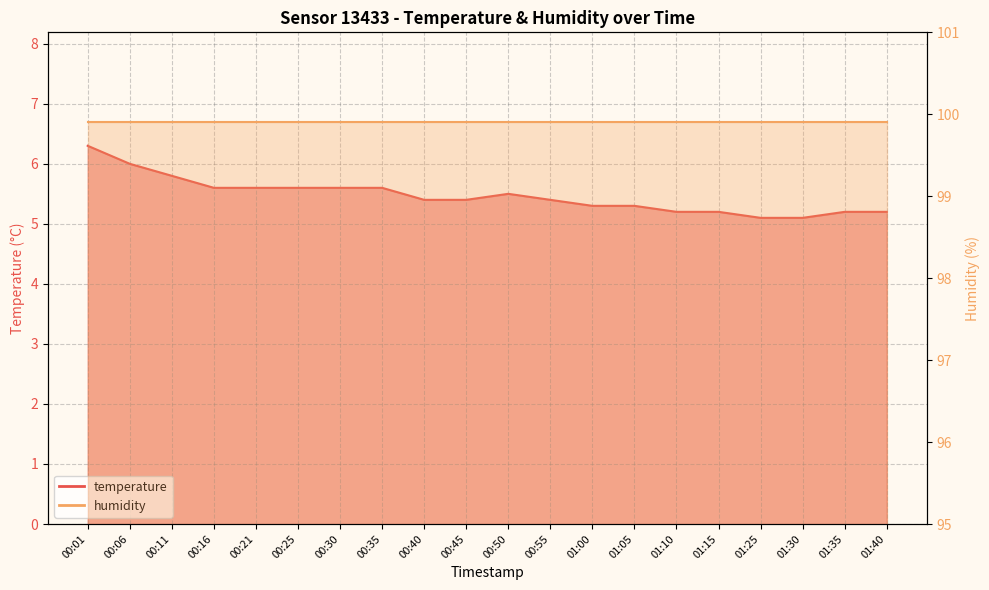

Rank the categories by value from lowest to highest.

01:25, 01:30, 01:10, 01:15, 01:35, 01:40, 01:00, 01:05, 00:40, 00:45, 00:55, 00:50, 00:16, 00:21, 00:25, 00:30, 00:35, 00:11, 00:06, 00:01